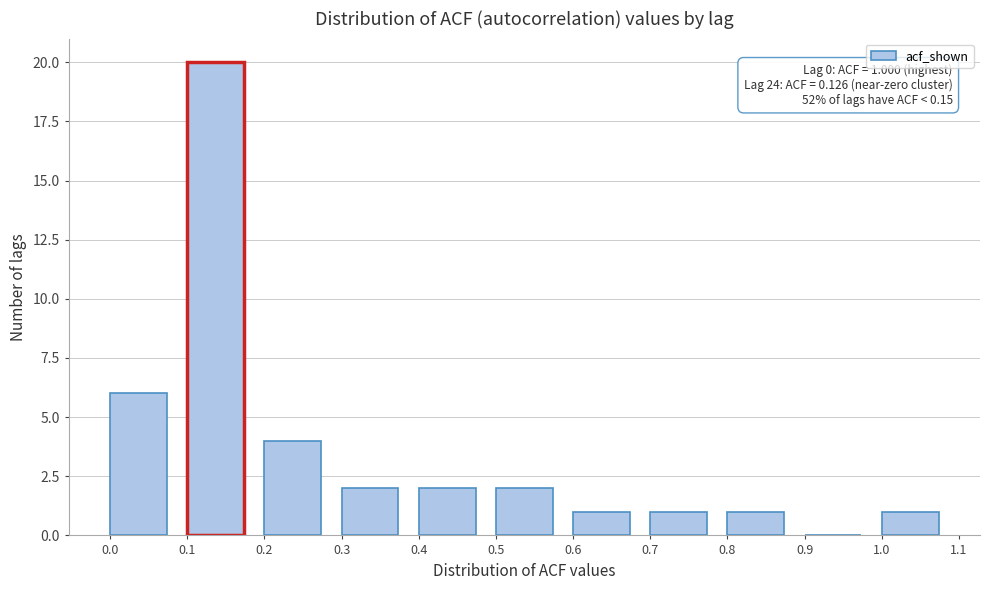

Over which range of the x-axis is the bar tallest?

0.1 to 0.2